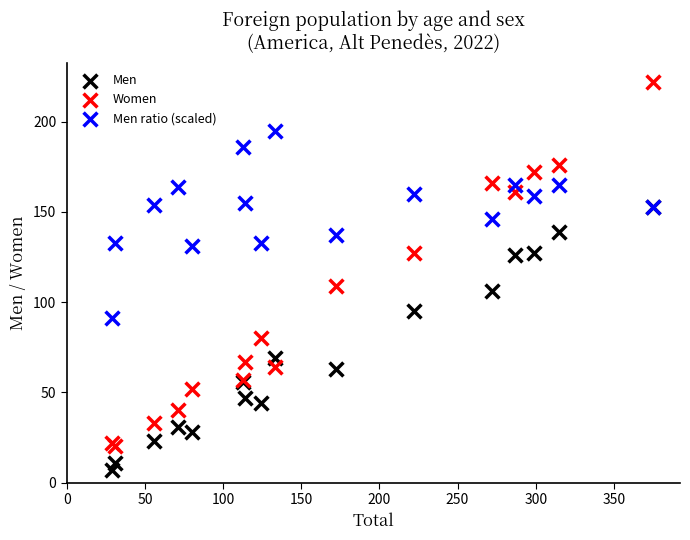

Across all series, what Y value is closest to 114?

109